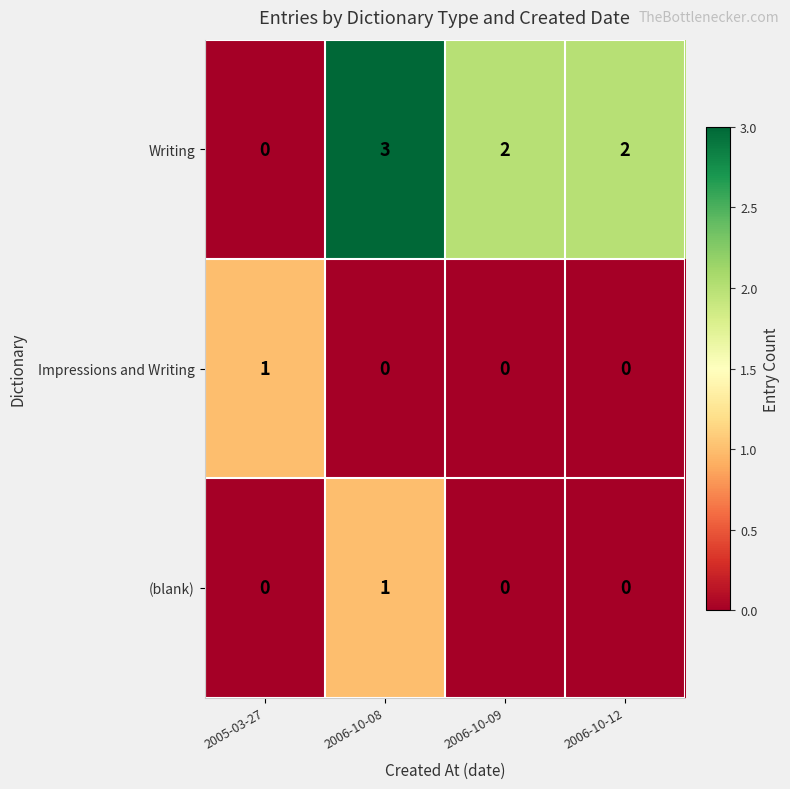

Which series changed the most between 2005-03-27 and 2006-10-09?

Writing